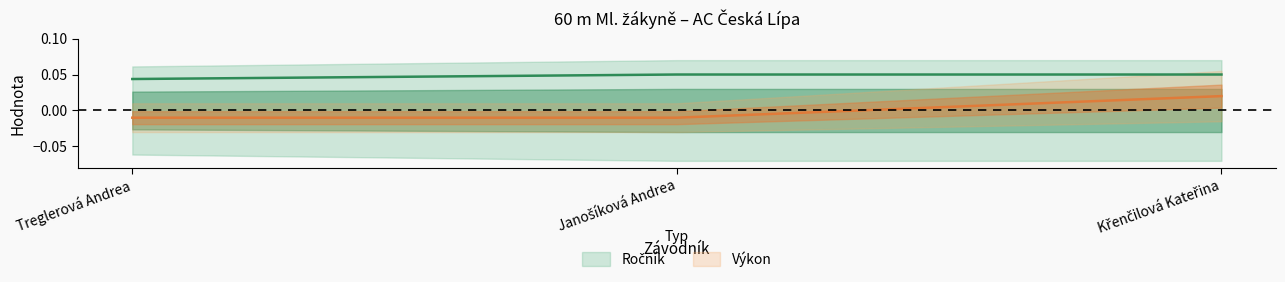

Reading left to right, extract all data points from this chart.

Ročník: Treglerová Andrea=0.0	Janošíková Andrea=0.1	Křenčilová Kateřina=0.1
Výkon: Treglerová Andrea=-0.0	Janošíková Andrea=-0.0	Křenčilová Kateřina=0.0